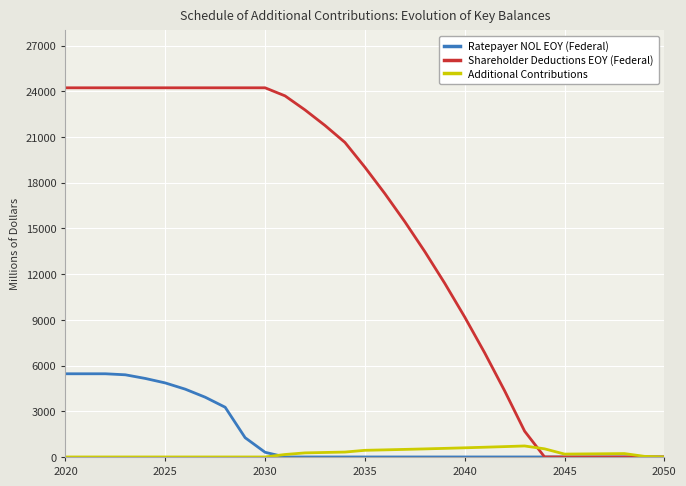

Which series has the largest total across all categories?

Shareholder Deductions EOY (Federal)